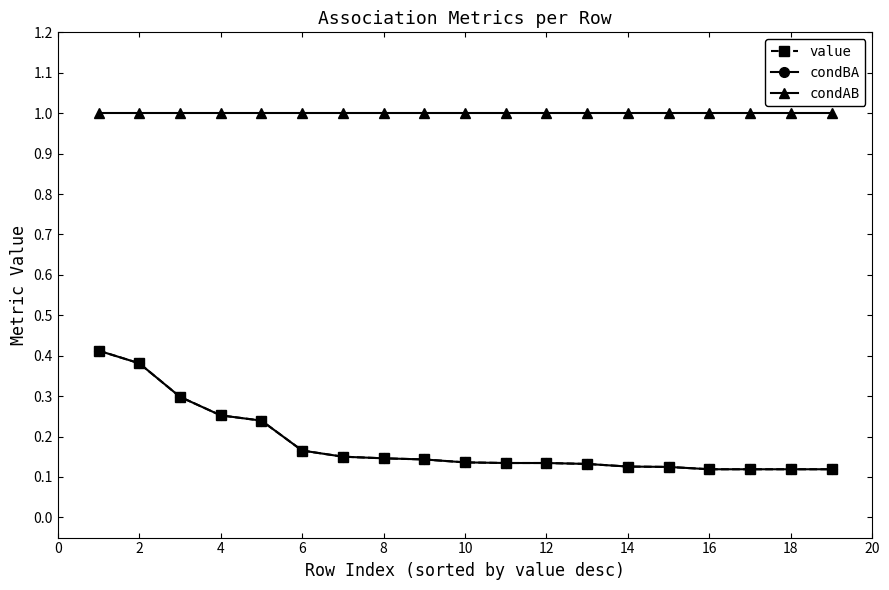

What is the value of the condAB point at the 11th from the left?

1.0